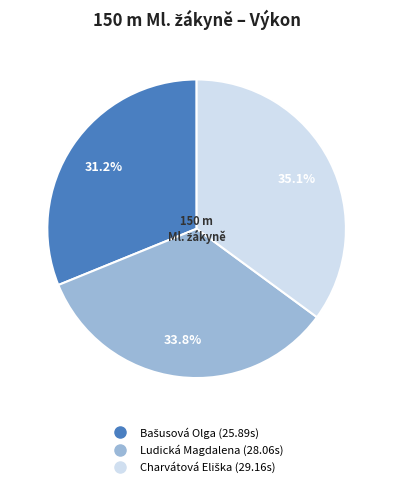

What portion of the pie excludes Ludická Magdalena?

66.2%